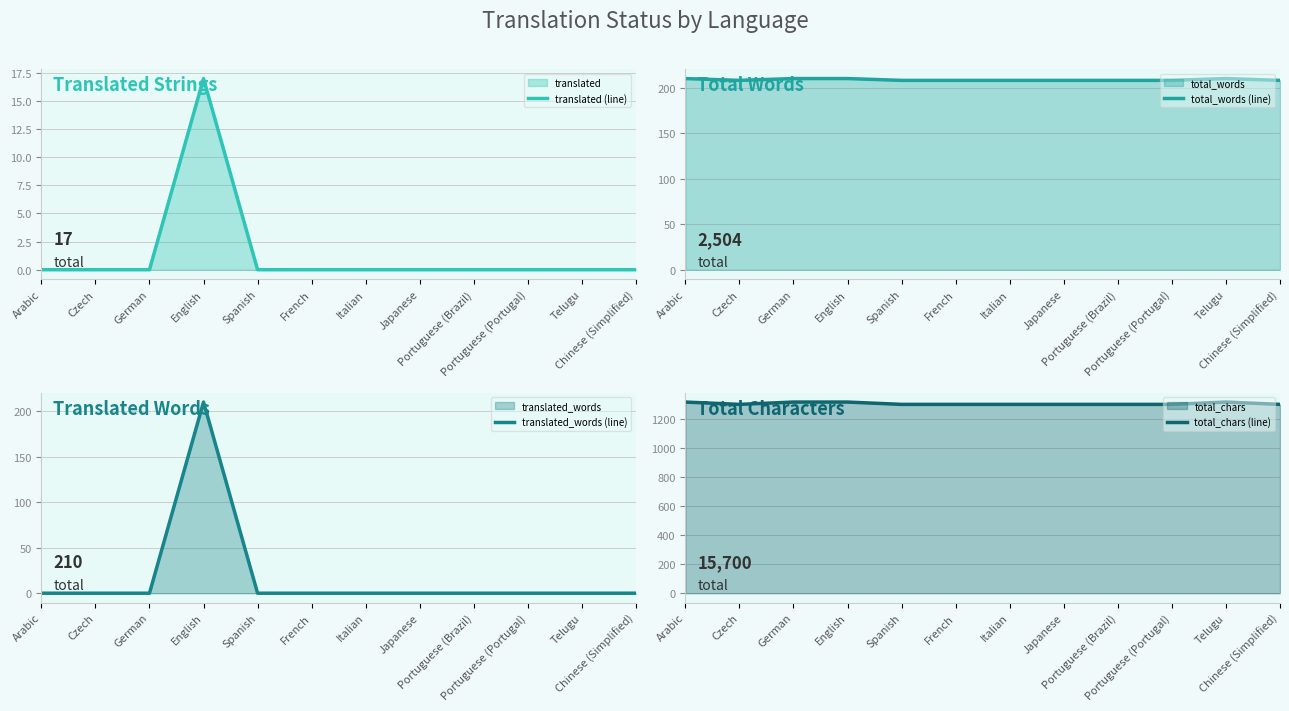

Between Italian and Portuguese (Portugal), which series saw the biggest shift?

translated (line)